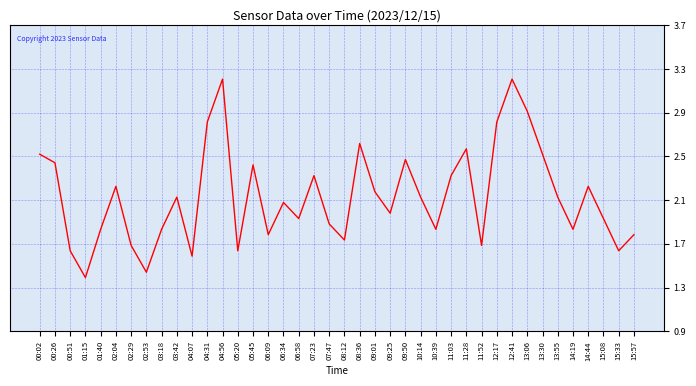

Which category has the highest value across all series?

04:56